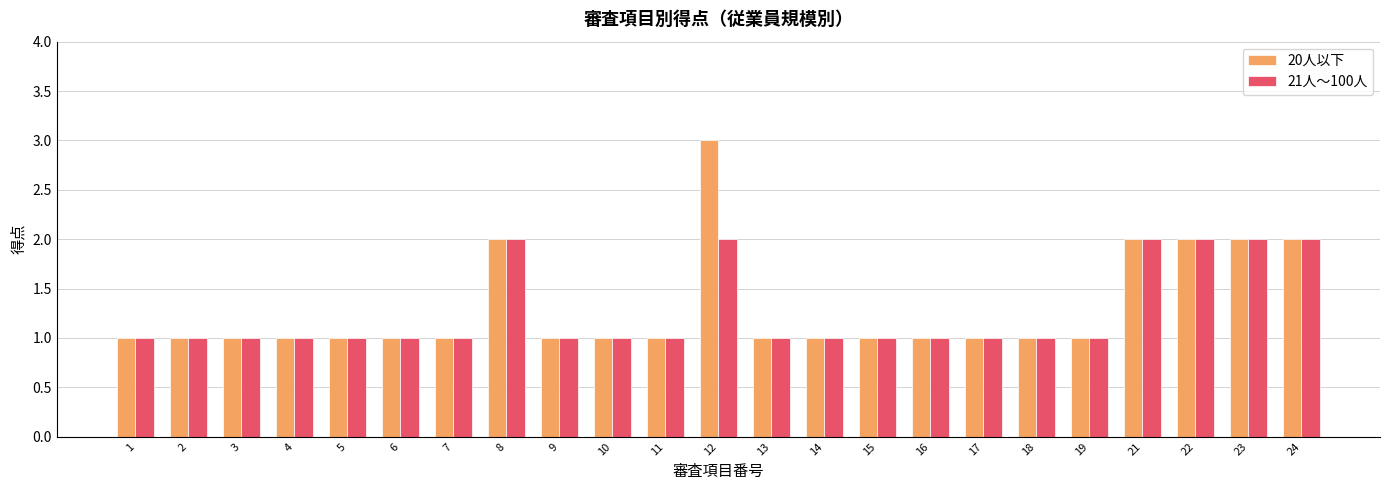

How many groups of bars are there?

23